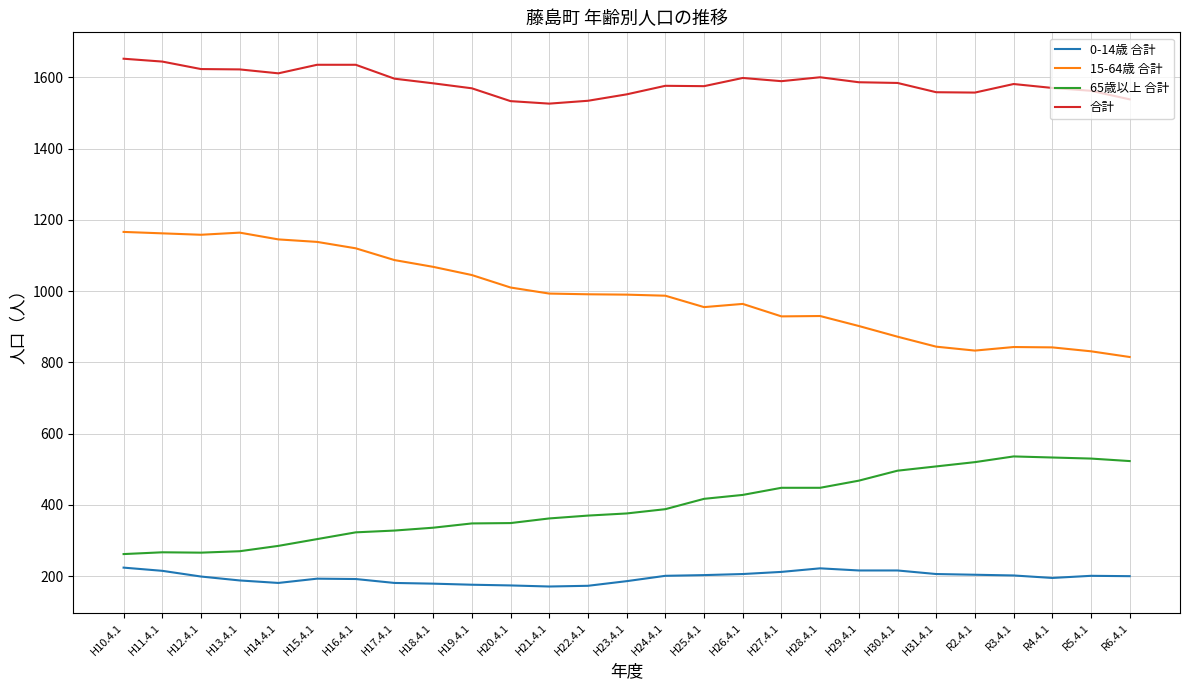

What is the spread (max minus min) of values at H20.4.1?

1359